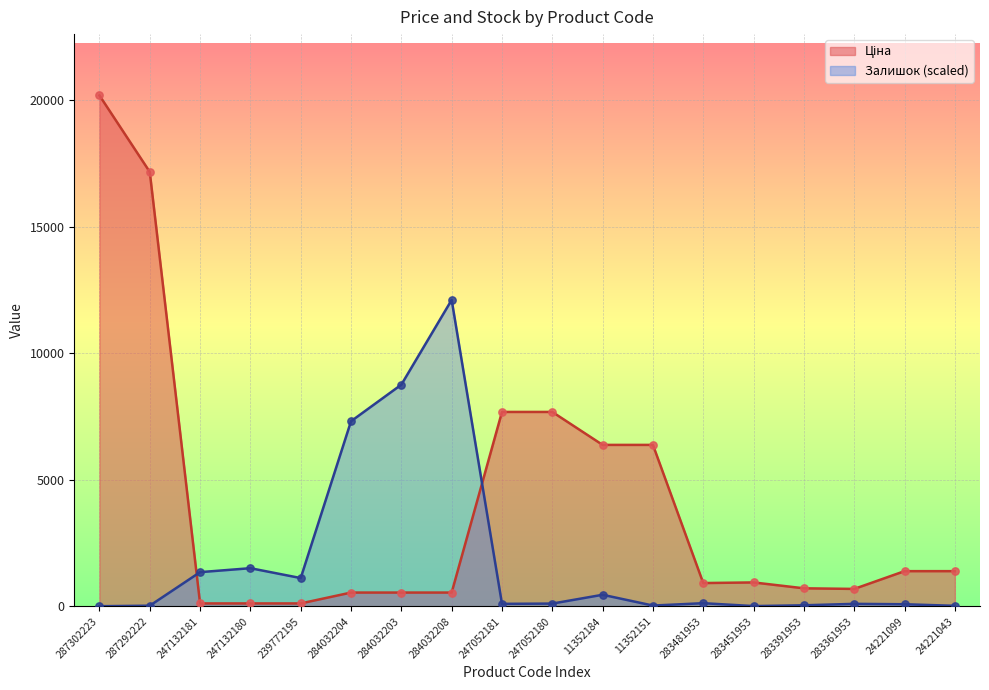

At how many categories does at least one series exceed 3828?

9